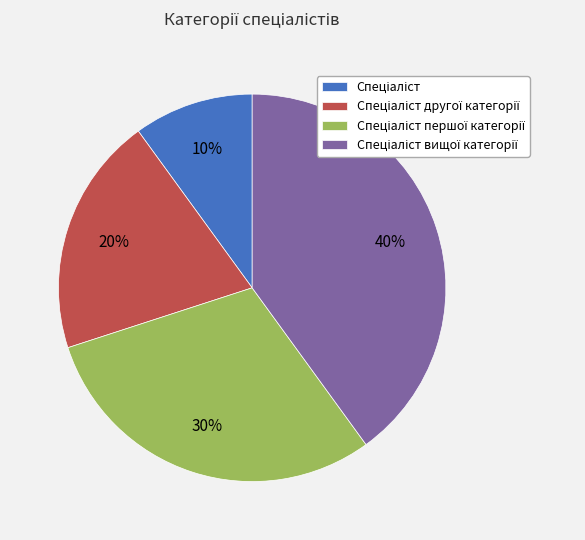

Count the number of slices in the pie.

4